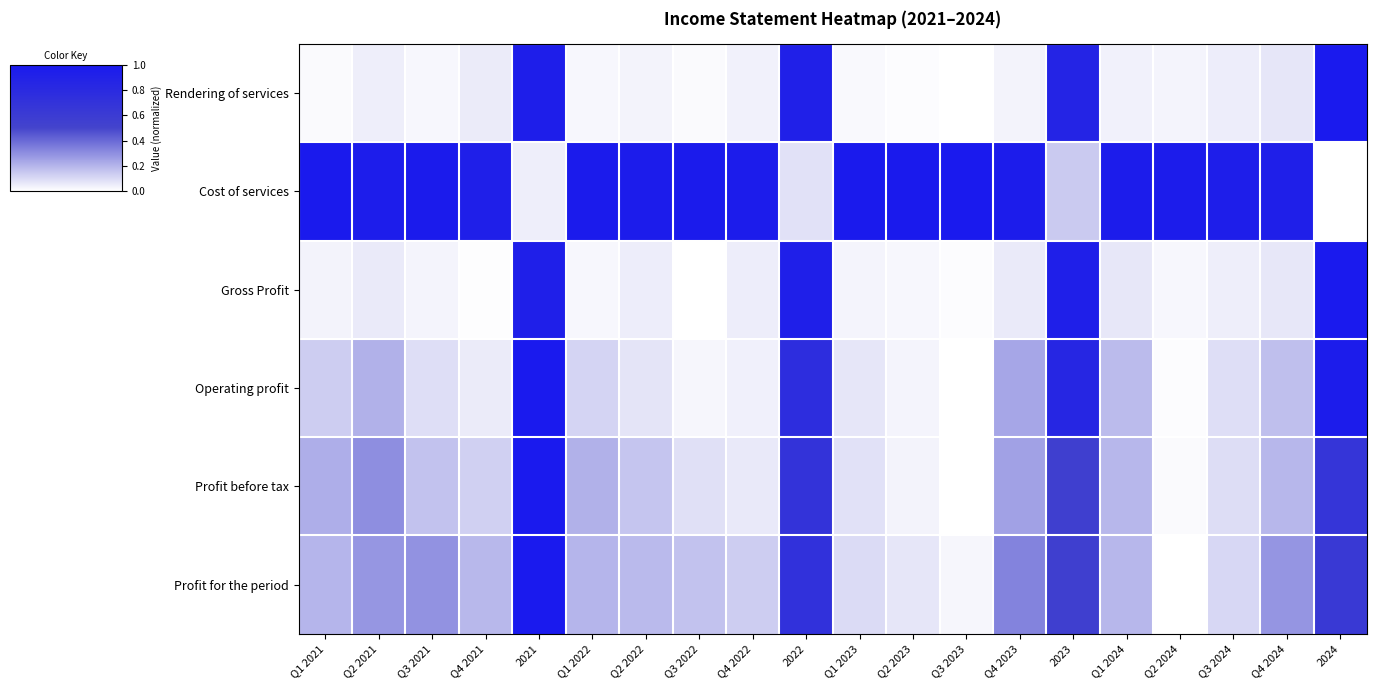

Which category has the lowest value in the Profit for the period series?

Q2 2024